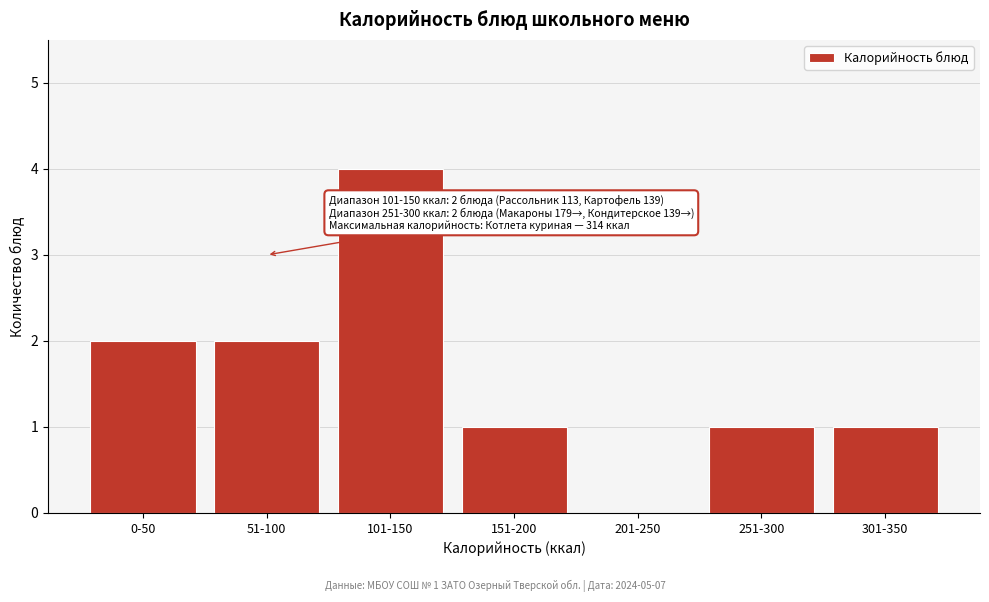

Reading right to left, extract all data points from this chart.

301-350=1	251-300=1	201-250=0	151-200=1	101-150=4	51-100=2	0-50=2